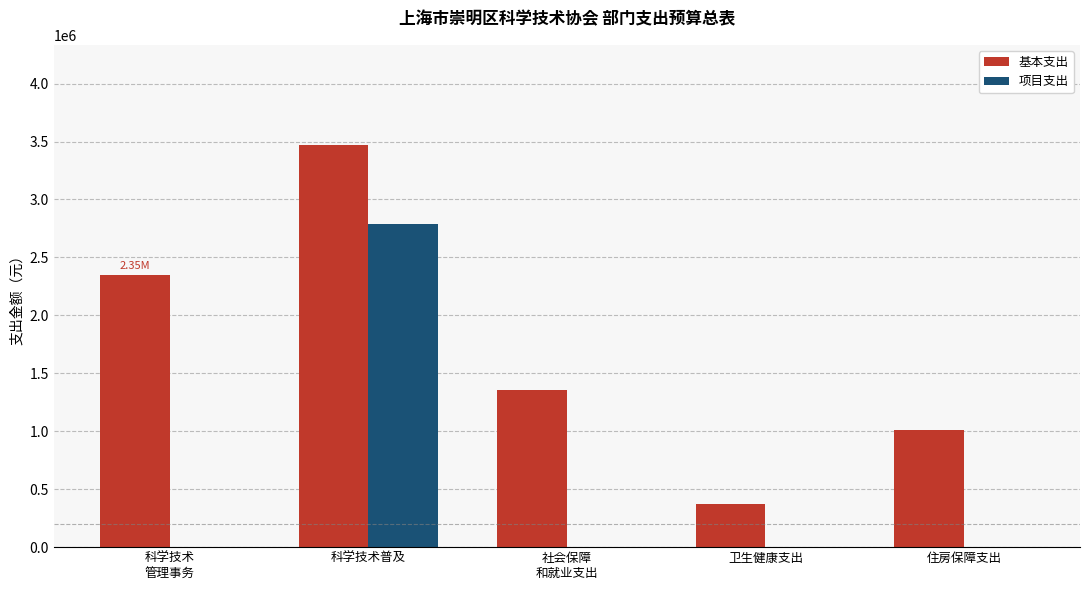

At which label does 项目支出 reach its peak?

科学技术普及